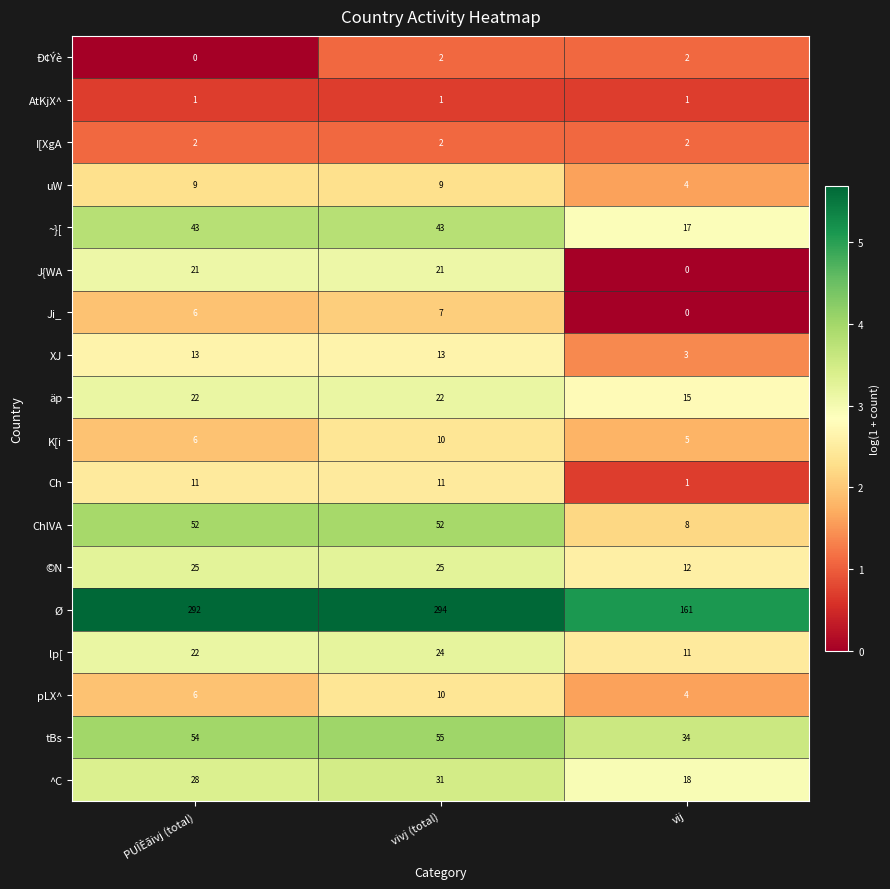

What is the sum of all Ch values?

23